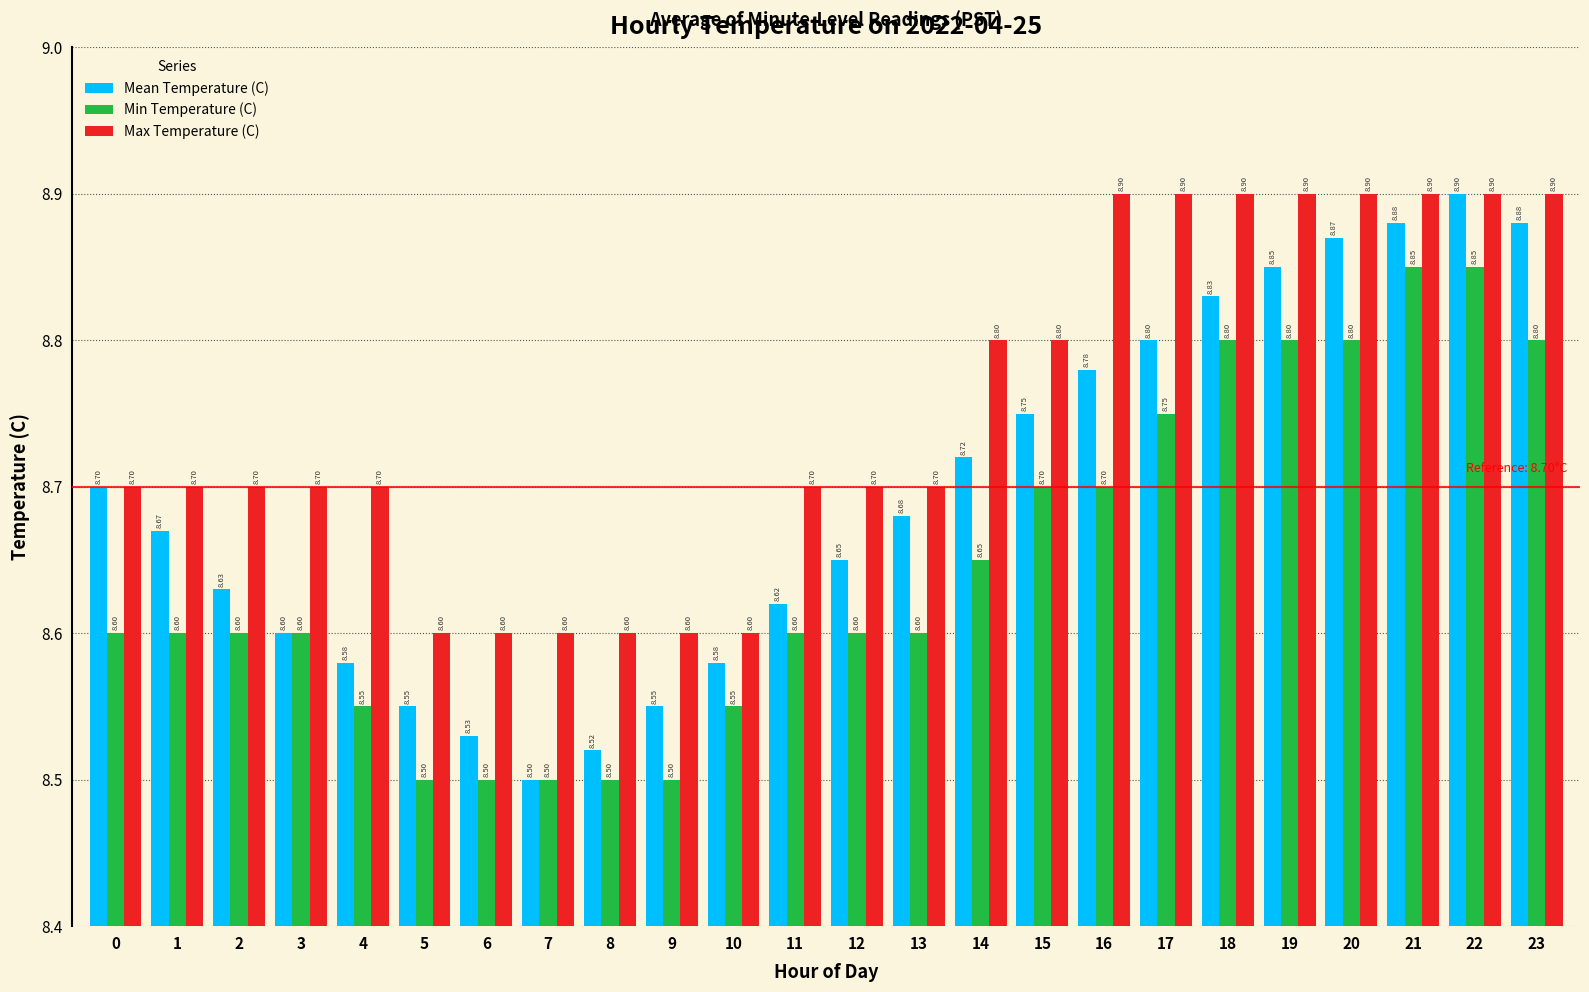

What is the difference between the maximum and minimum values in the Max Temperature (C) series?

0.3